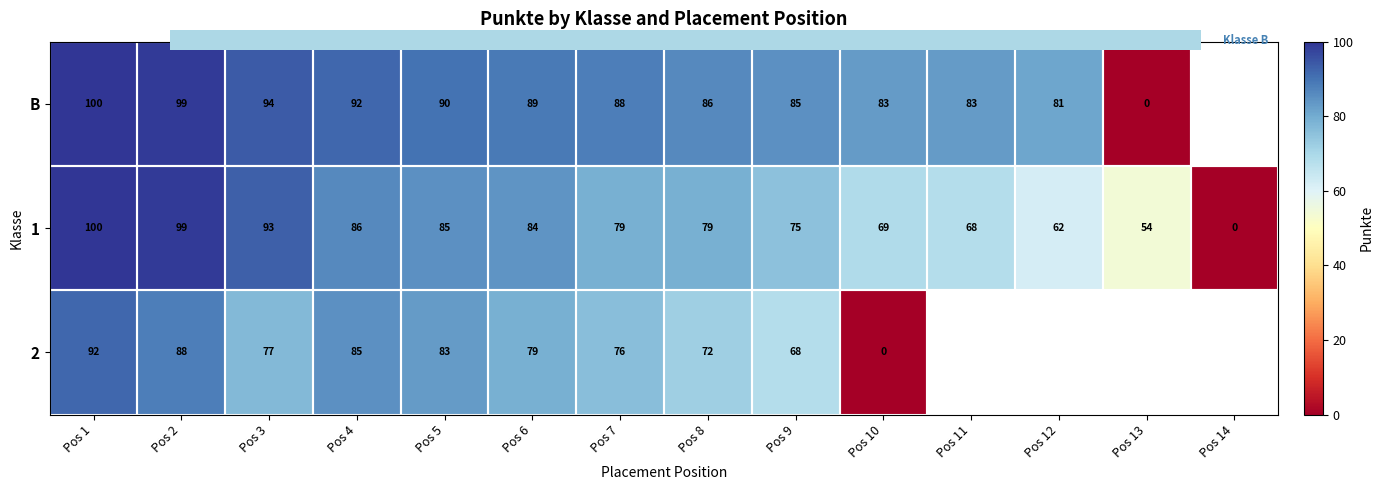

Which label corresponds to the smallest value in the chart?

Pos 13